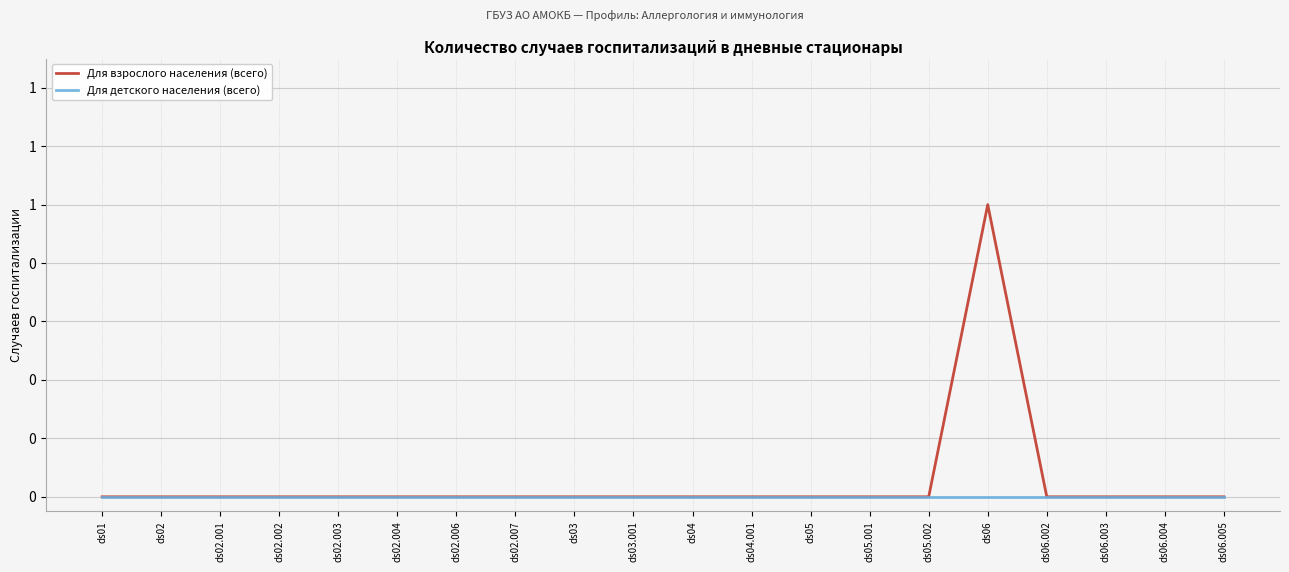

Is this an area chart (filled region under the line)?

No